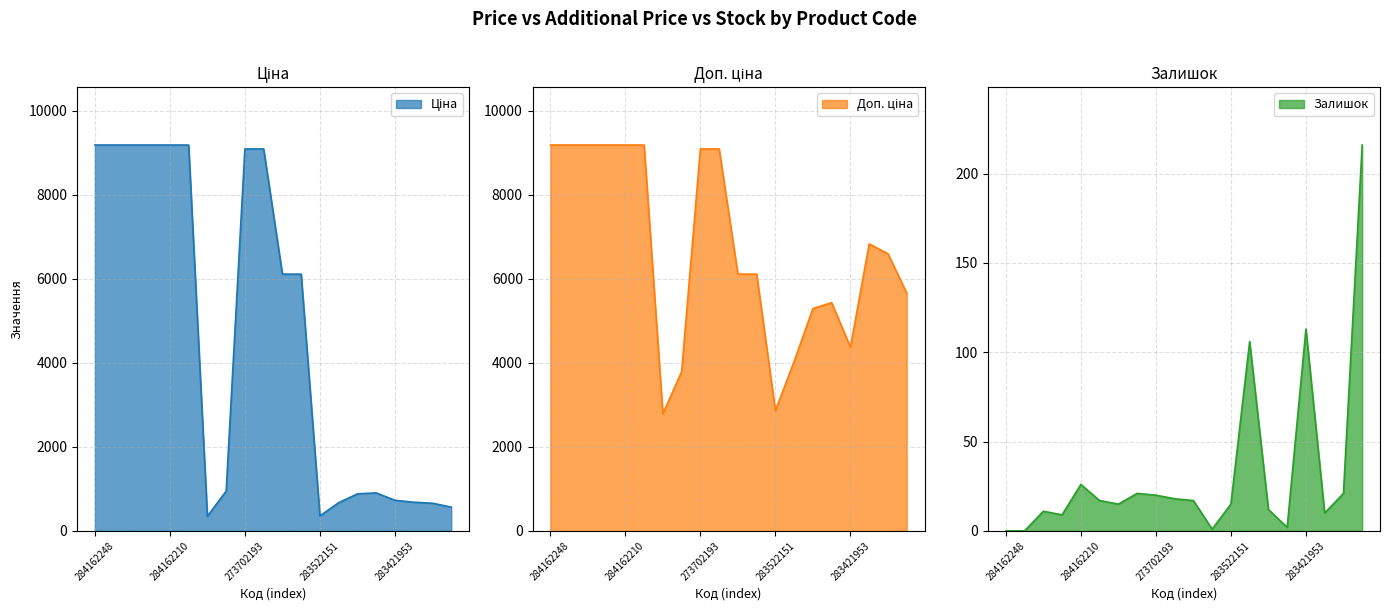

What is the sum of the Ціна values at 283892151 and 273702194?

10039.6